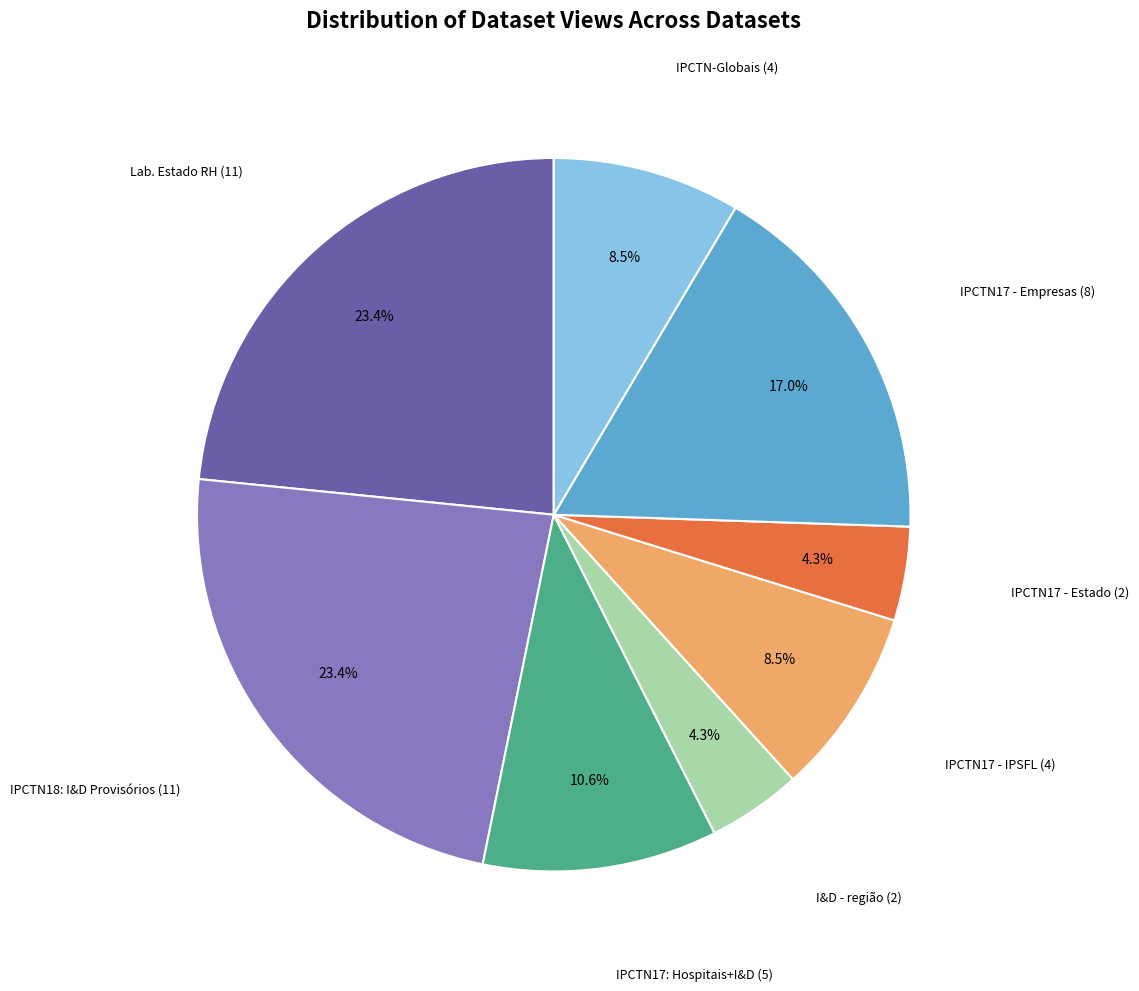

Is there any slice that represents more than half of the pie?

No